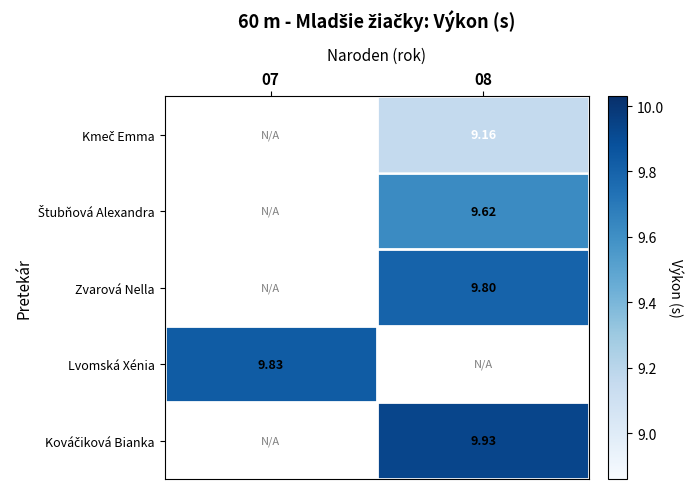

True or false: Lvomská Xénia has a value of 9.8 at 07.

True